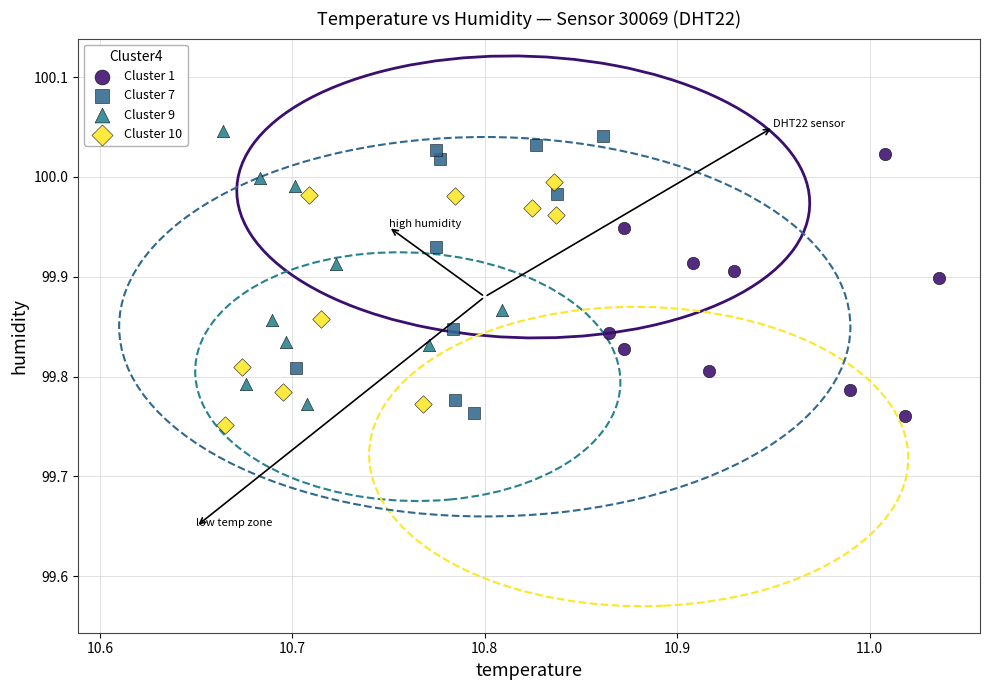

Which series reaches the maximum Y coordinate?

Cluster 9